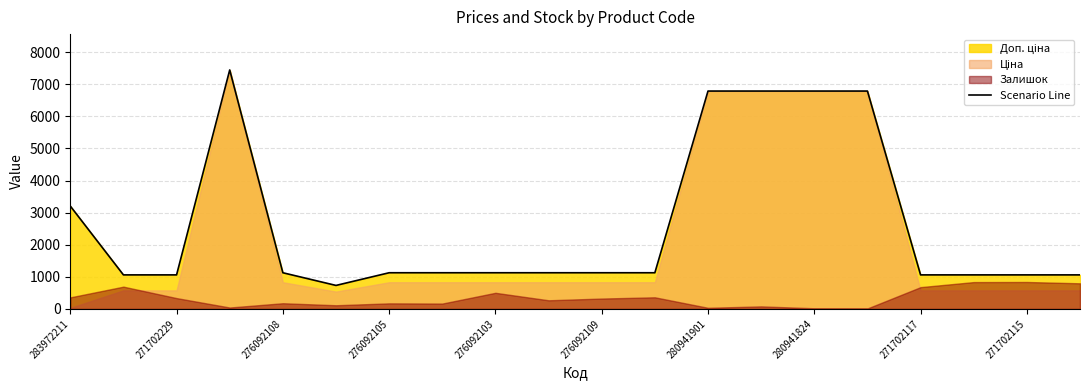

What is the value of the 4th point from the left?

7444.6